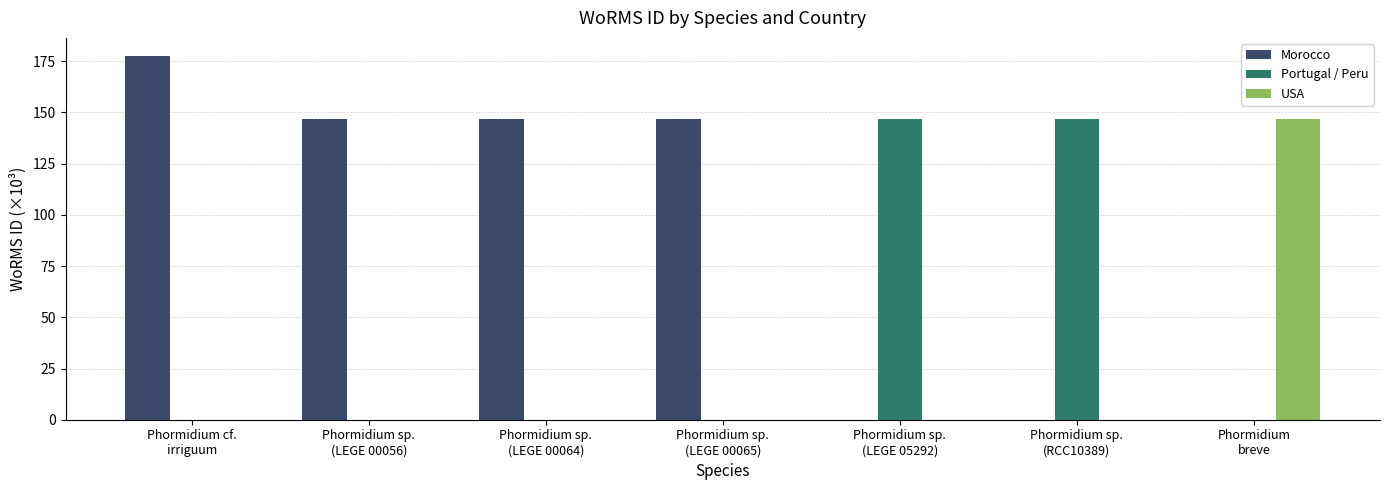

Which series has the largest total across all categories?

Morocco